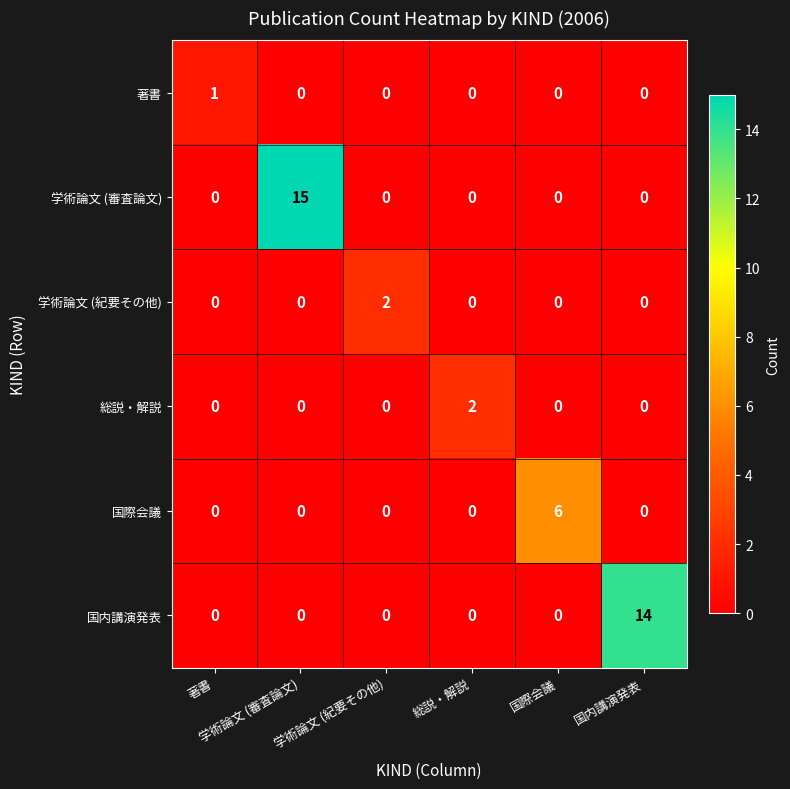

What is the greatest value displayed?

15